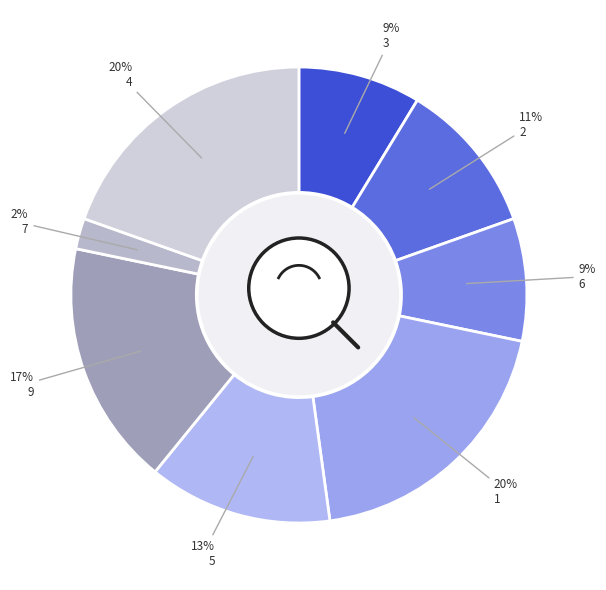

The 6 slice represents 9% of the pie. True or false?

True